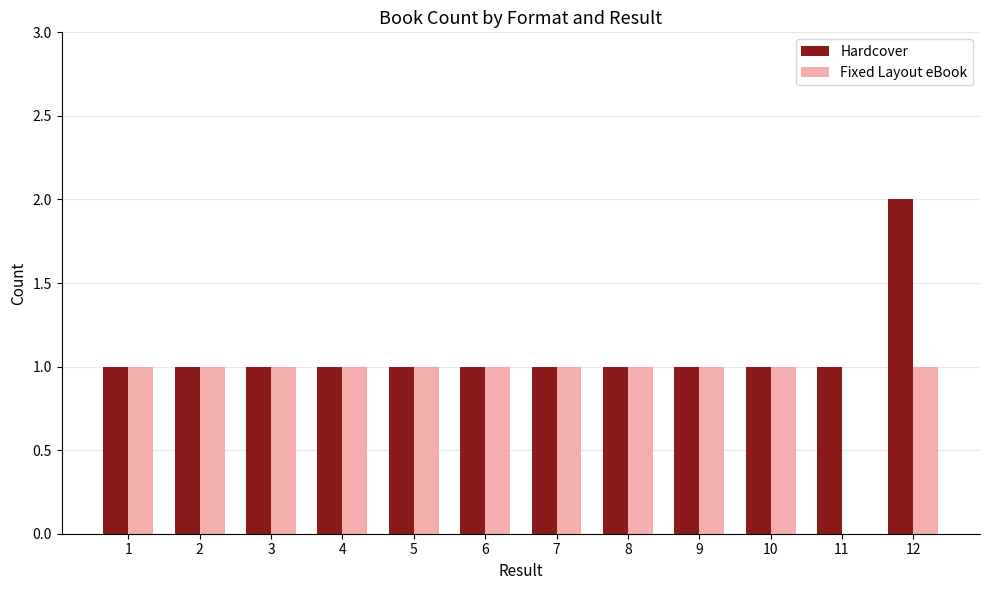

Which category has the highest value across all series?

12